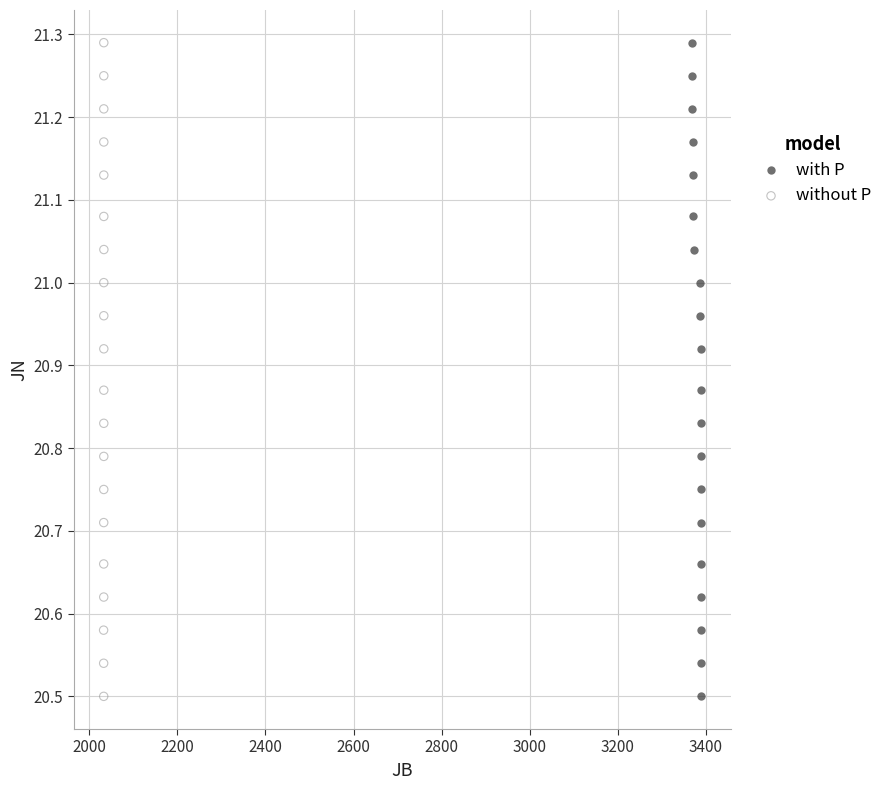

What are all the series names shown in the legend?

with P, without P